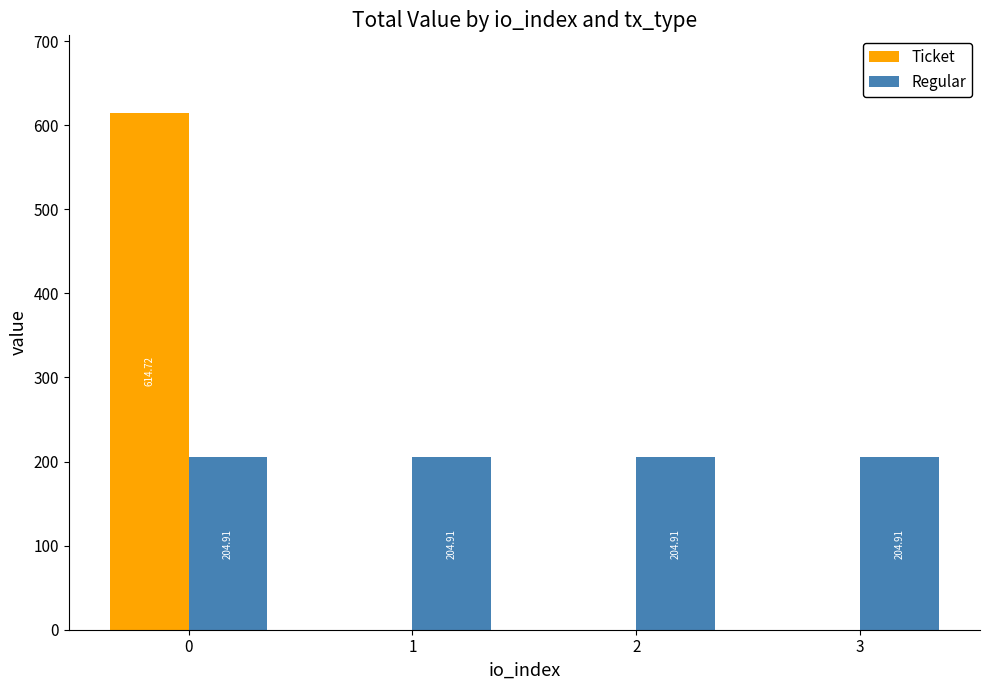

True or false: Ticket has a value of 614.7 at 0.

True